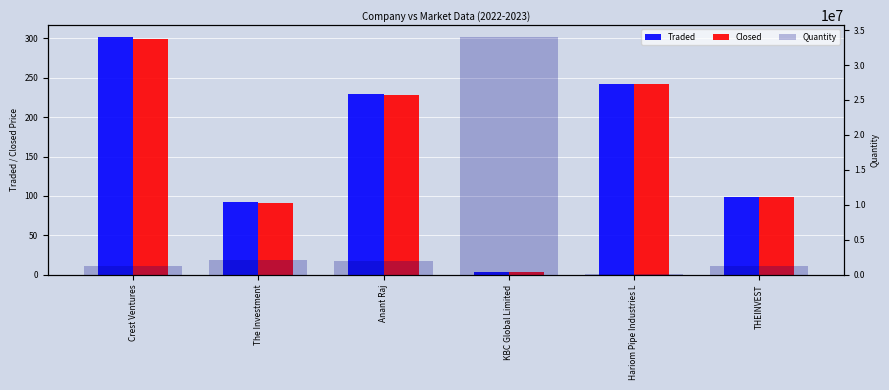

What is the smallest value displayed?

3.5